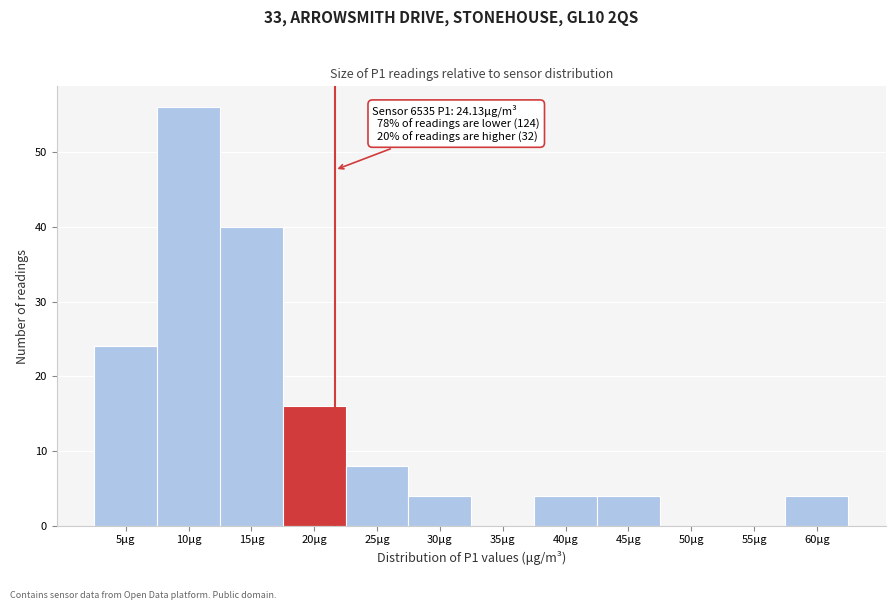

Reading left to right, transcribe all the data shown in this chart.

5μg=24	10μg=56	15μg=40	20μg=16	25μg=8	30μg=4	35μg=0	40μg=4	45μg=4	50μg=0	55μg=0	60μg=4